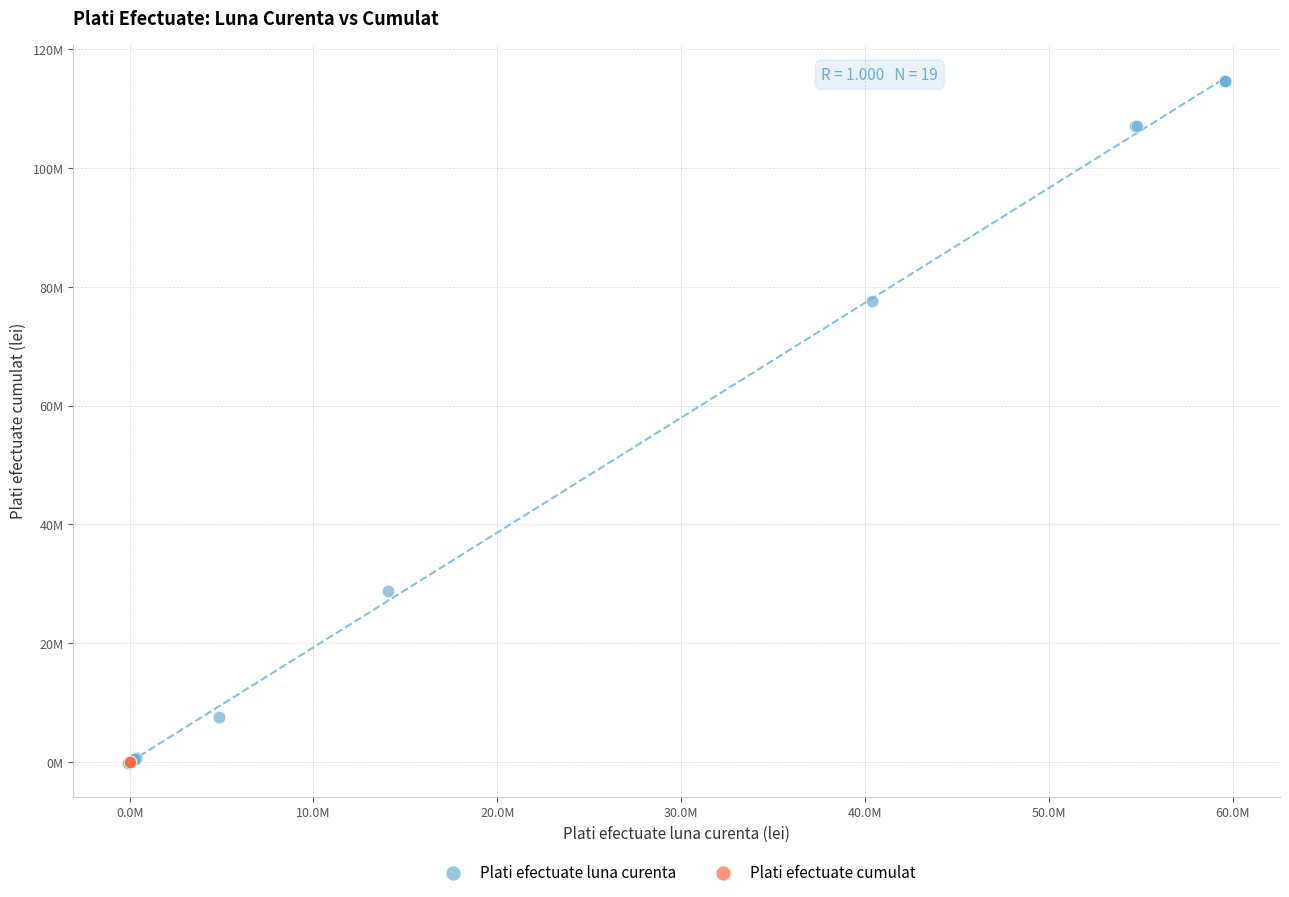

Which series contains the highest Y value?

Plati efectuate luna curenta